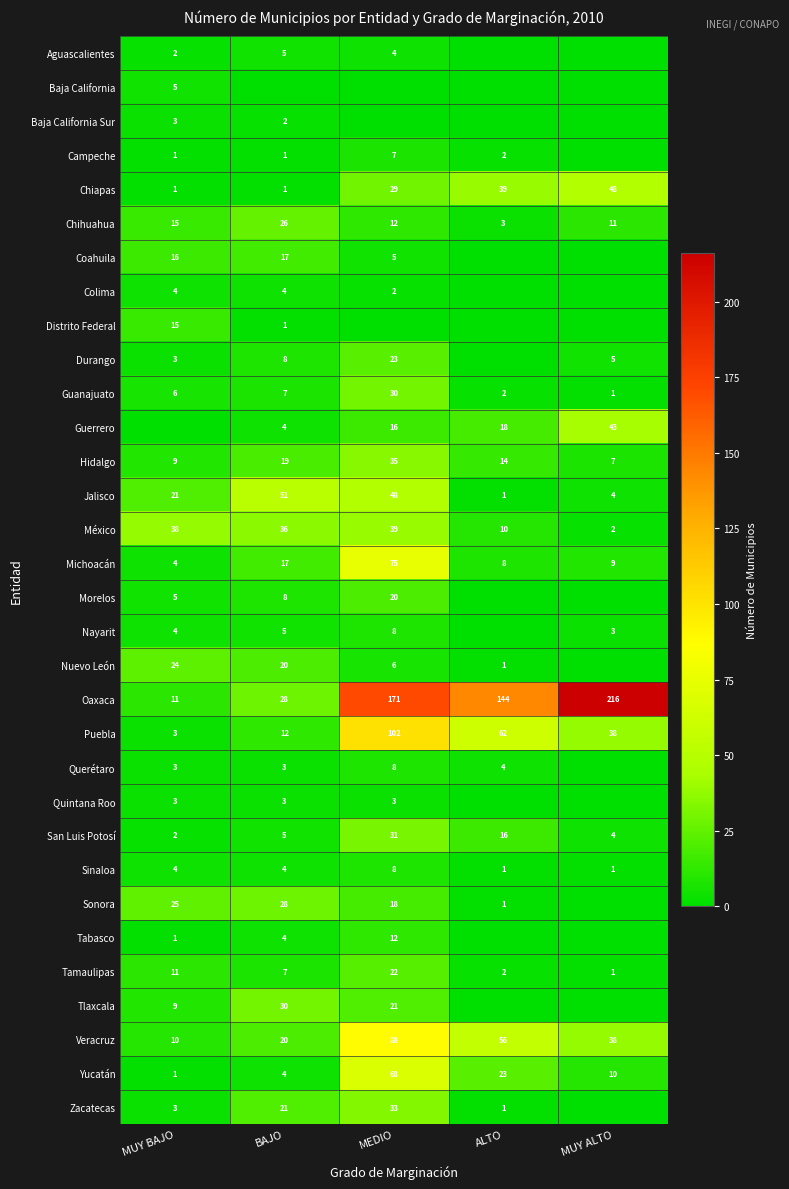

The Nayarit series shows 8 at MEDIO. True or false?

True